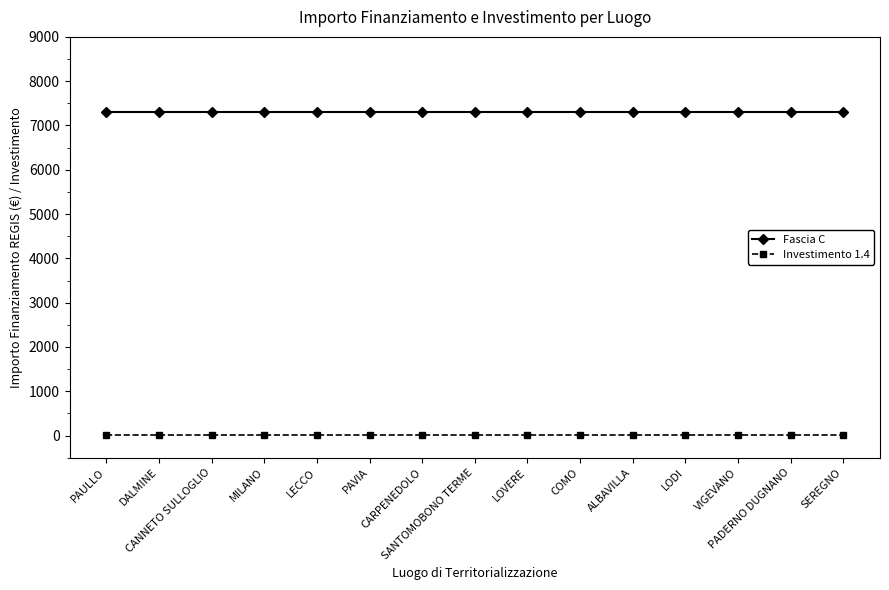

At how many categories does at least one series exceed 1659?

15